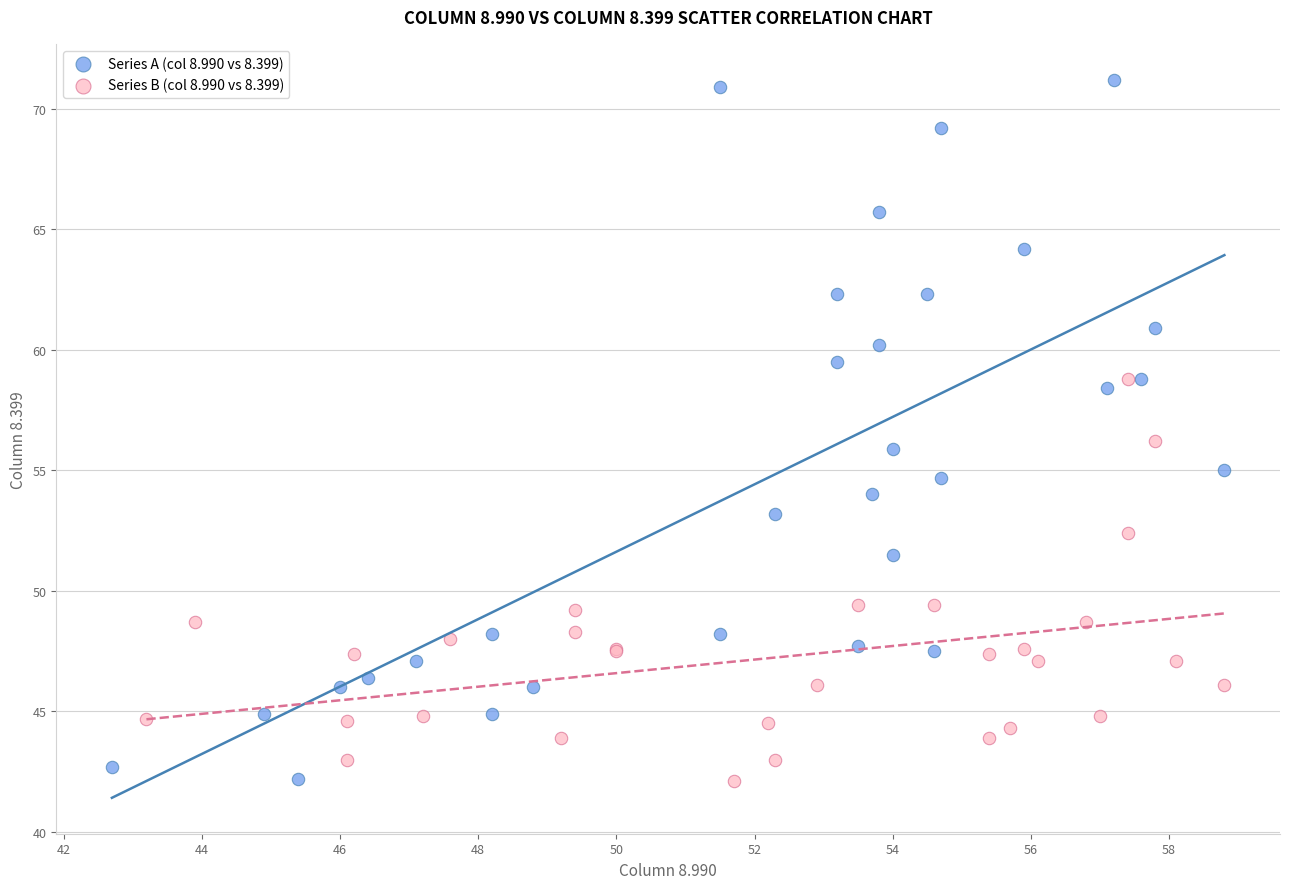

Which series has the widest spread of Y values?

Series A (col 8.990 vs 8.399)